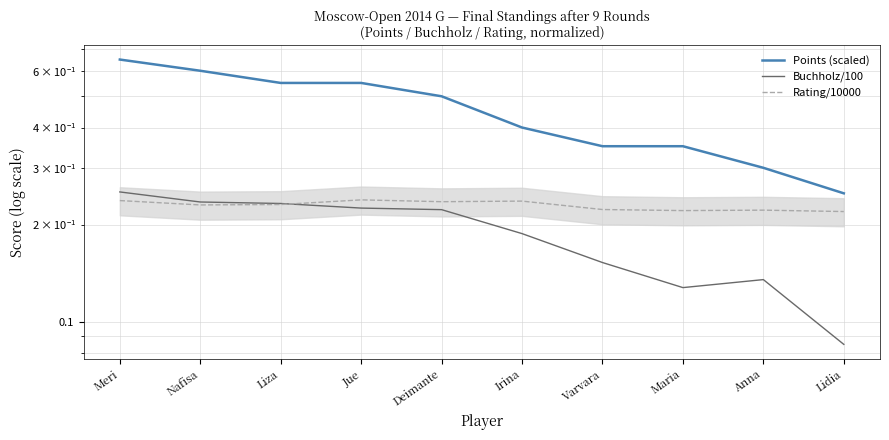

Rank the series by their average value, from lowest to highest.

Buchholz/100, Rating/10000, Points (scaled)